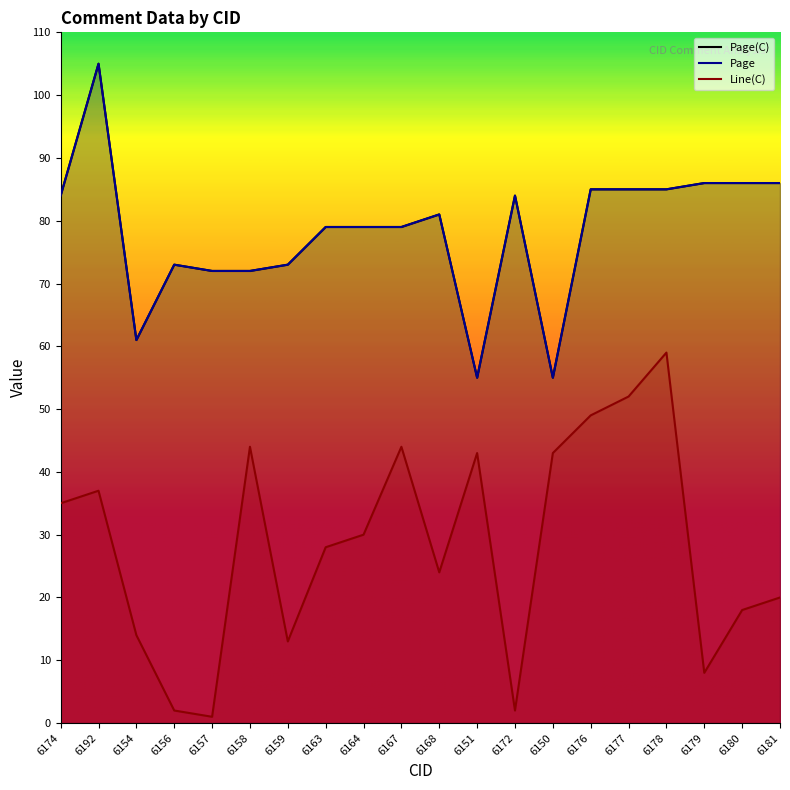

Reading right to left, list all the values displayed in this chart.

Page(C): 86	86	86	85	85	85	55	84	55	81	79	79	79	73	72	72	73	61	105	84
Page: 86	86	86	85	85	85	55	84	55	81	79	79	79	73	72	72	73	61	105	84
Line(C): 20	18	8	59	52	49	43	2	43	24	44	30	28	13	44	1	2	14	37	35